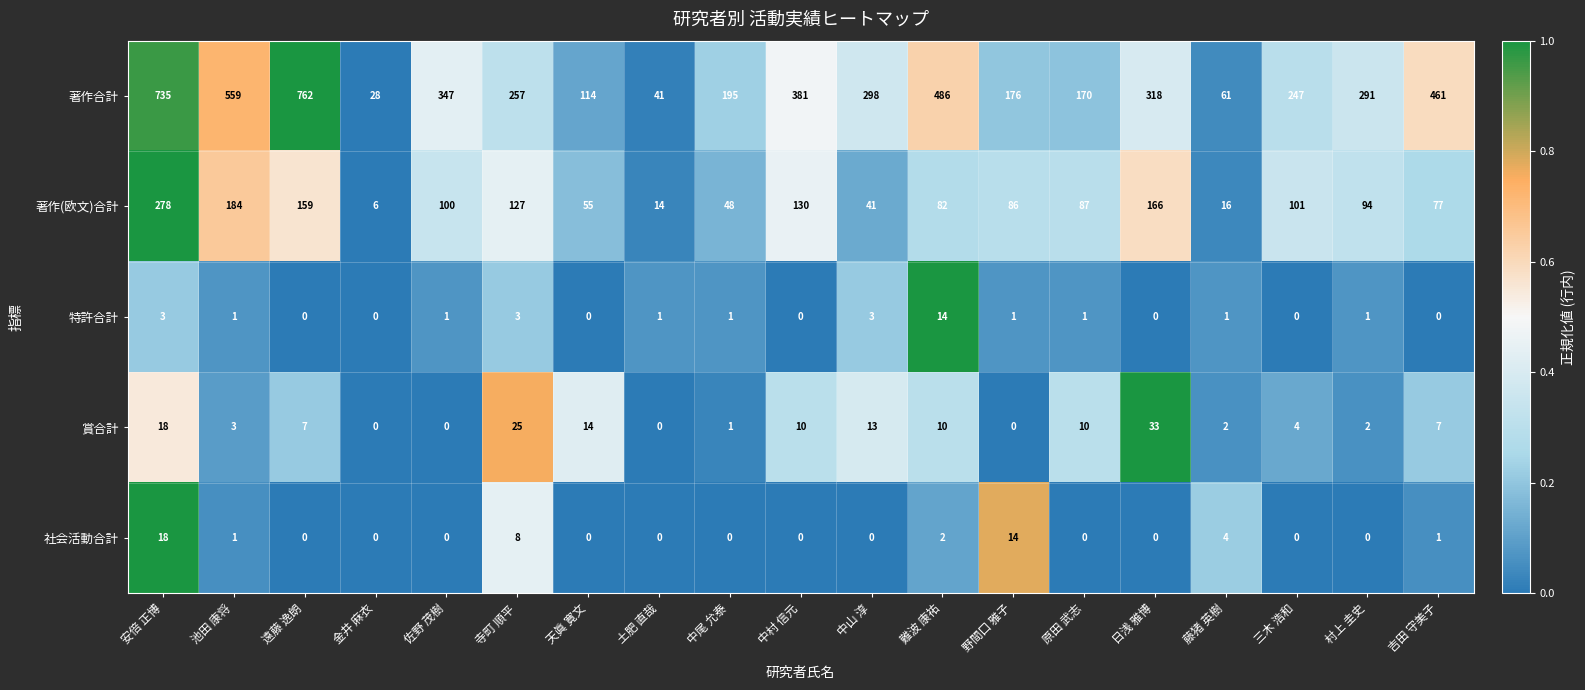

At how many categories does at least one series exceed 0?

19